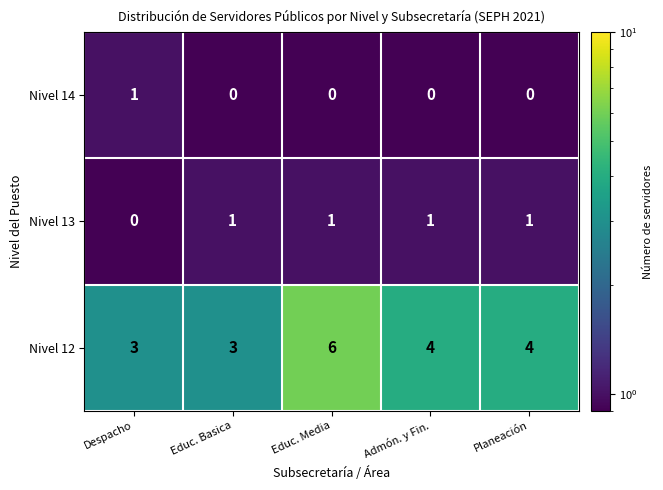

Reading left to right, extract all data points from this chart.

Nivel 14: 1	0	0	0	0
Nivel 13: 0	1	1	1	1
Nivel 12: 3	3	6	4	4